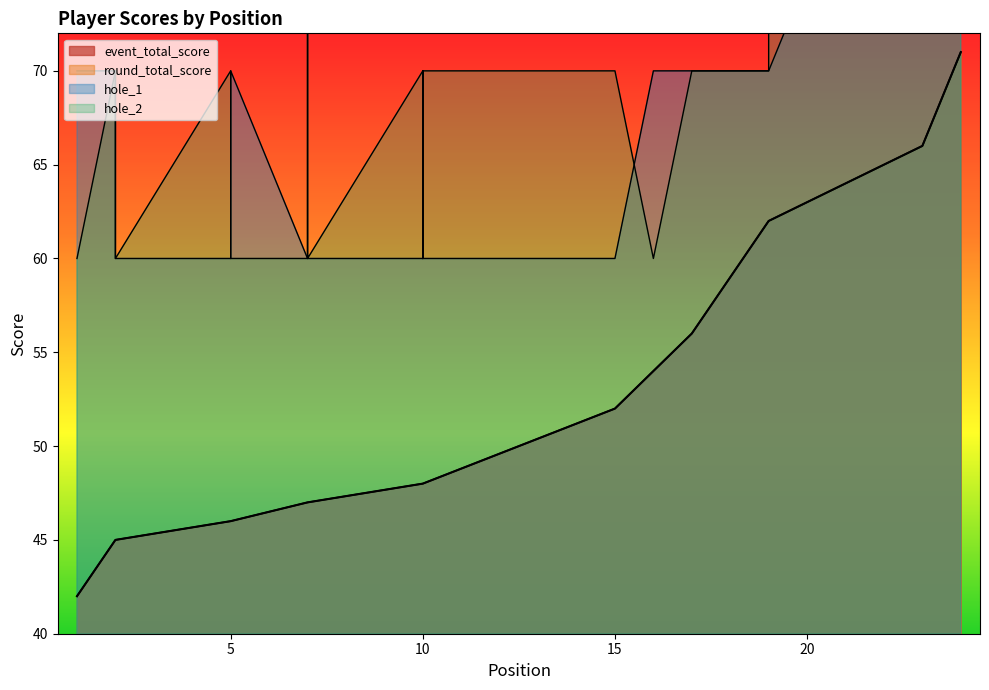

Reading left to right, list all the values displayed in this chart.

event_total_score: 1=42	2=45	2=45	2=45	5=46	5=46	7=47	7=47	7=47	10=48	10=48	10=48	10=48	10=48	15=52	16=54	17=56	18=59	19=62	19=62	21=64	22=65	23=66	24=71
round_total_score: 1=42	2=45	2=45	2=45	5=46	5=46	7=47	7=47	7=47	10=48	10=48	10=48	10=48	10=48	15=52	16=54	17=56	18=59	19=62	19=62	21=64	22=65	23=66	24=71
hole_1: 1=70	2=70	2=70	2=60	5=60	5=70	7=60	7=60	7=60	10=60	10=70	10=70	10=60	10=60	15=60	16=70	17=70	18=70	19=70	19=70	21=80	22=100	23=80	24=90
hole_2: 1=60	2=70	2=70	2=60	5=70	5=60	7=60	7=80	7=60	10=70	10=70	10=70	10=60	10=70	15=70	16=60	17=70	18=70	19=70	19=80	21=80	22=90	23=80	24=80